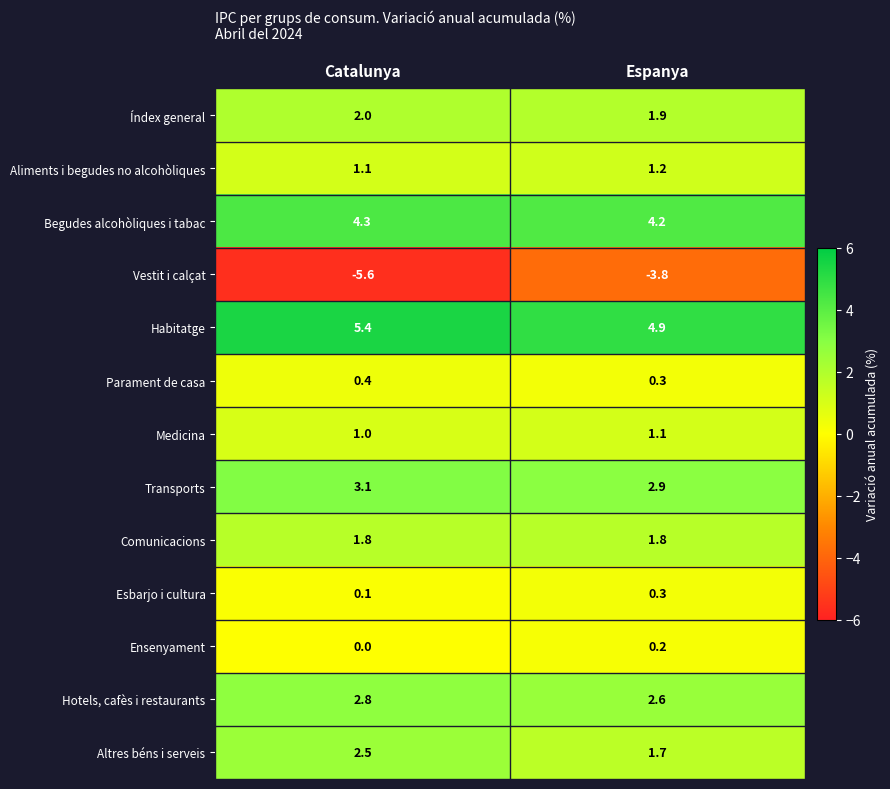

What is the maximum value shown in the chart?

5.4